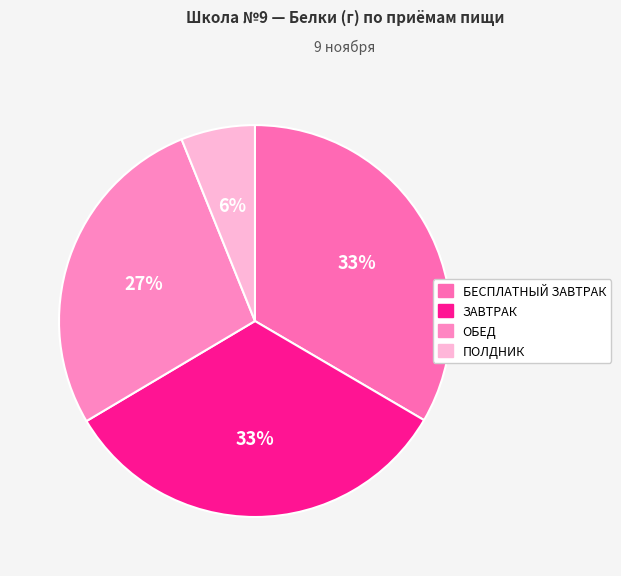

Does ПОЛДНИК represent more than half of the total?

No